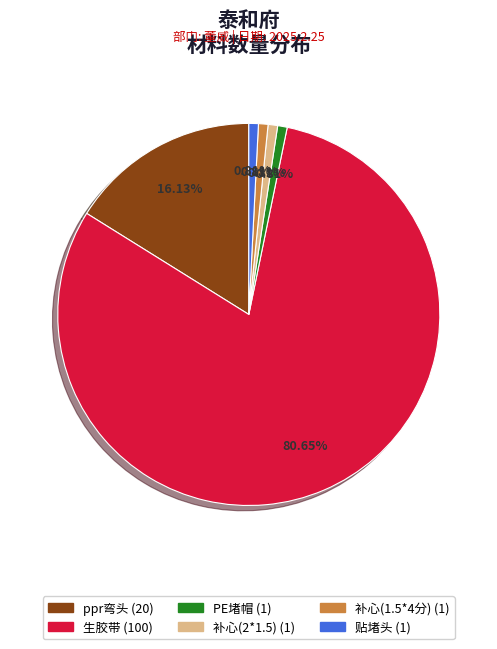

To the nearest percent, what percentage of the pie is 补心(1.5*4分)?

1%